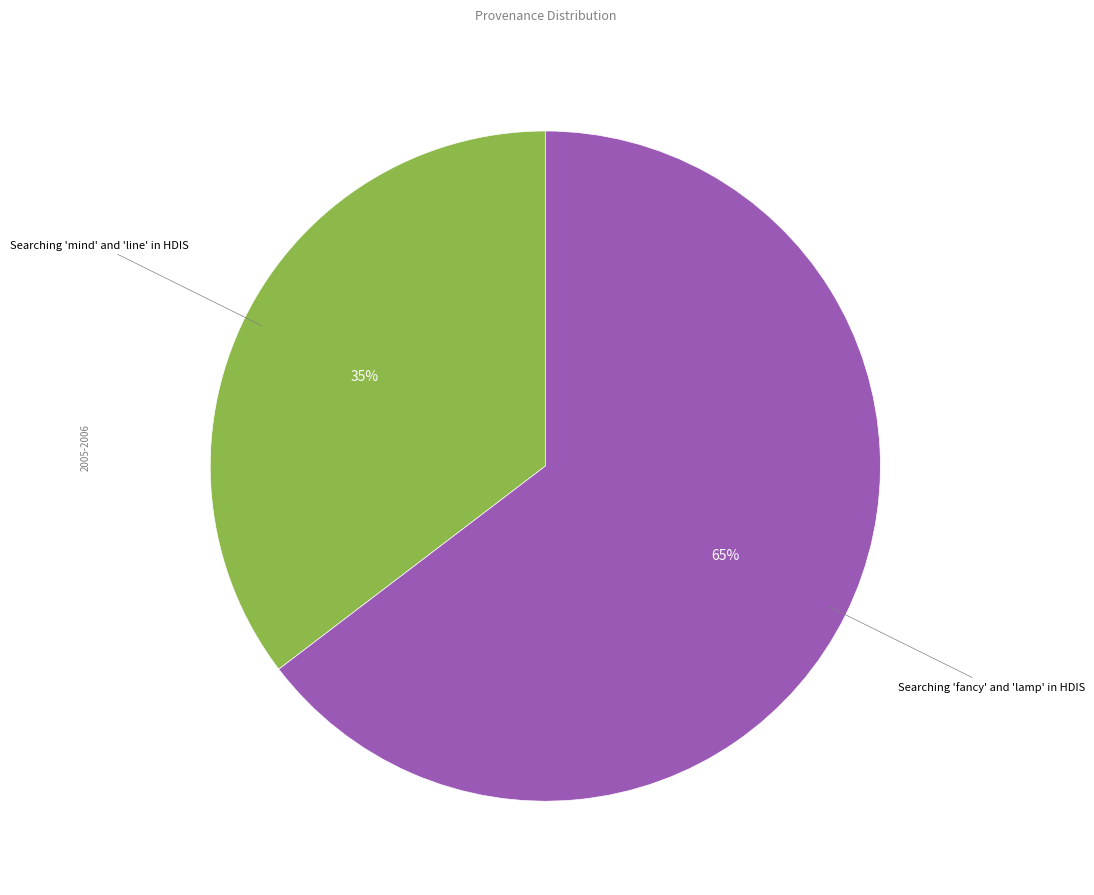

Is there any slice that represents more than half of the pie?

Yes